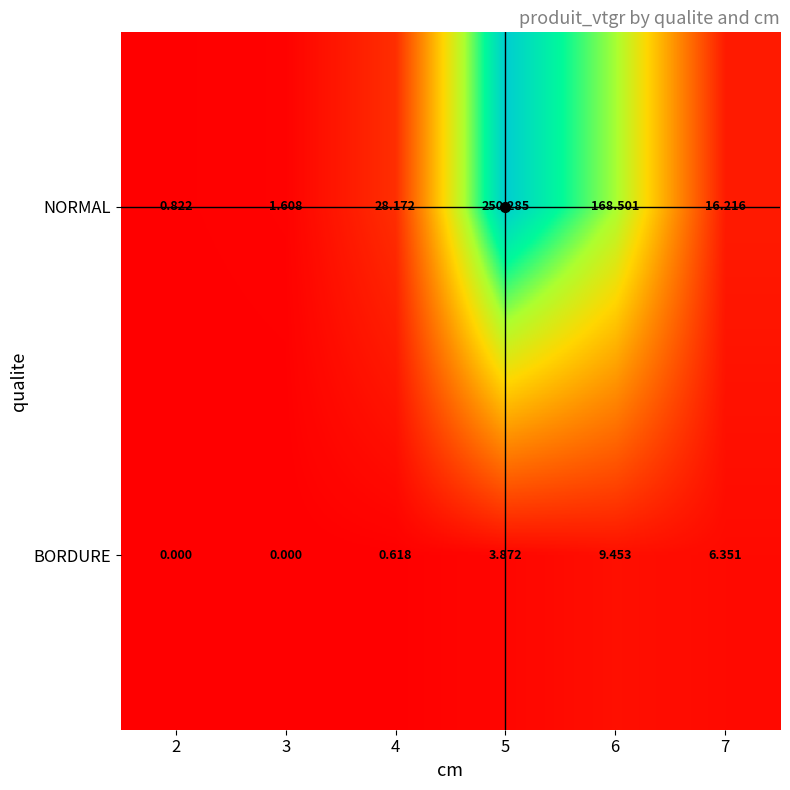

What is the difference between the highest and lowest values at 7?

9.9